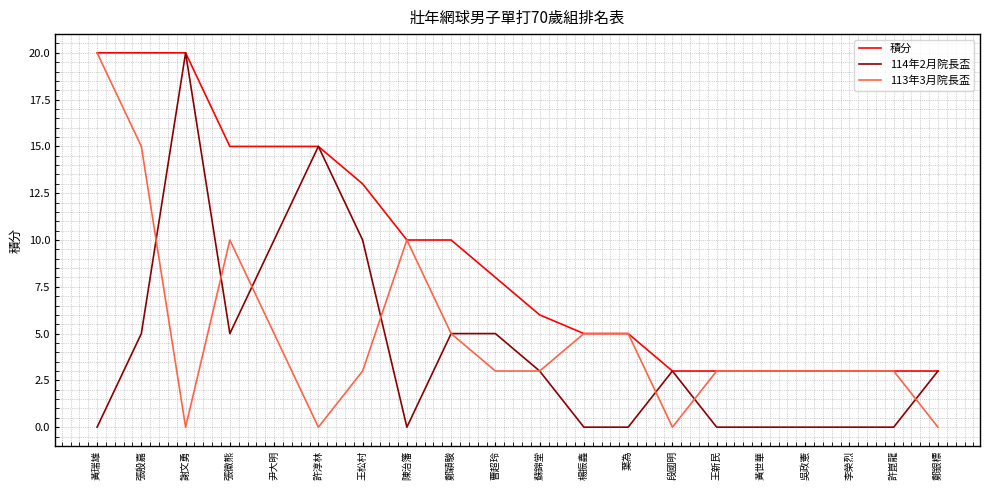

What position from the left is 尹大明?

5